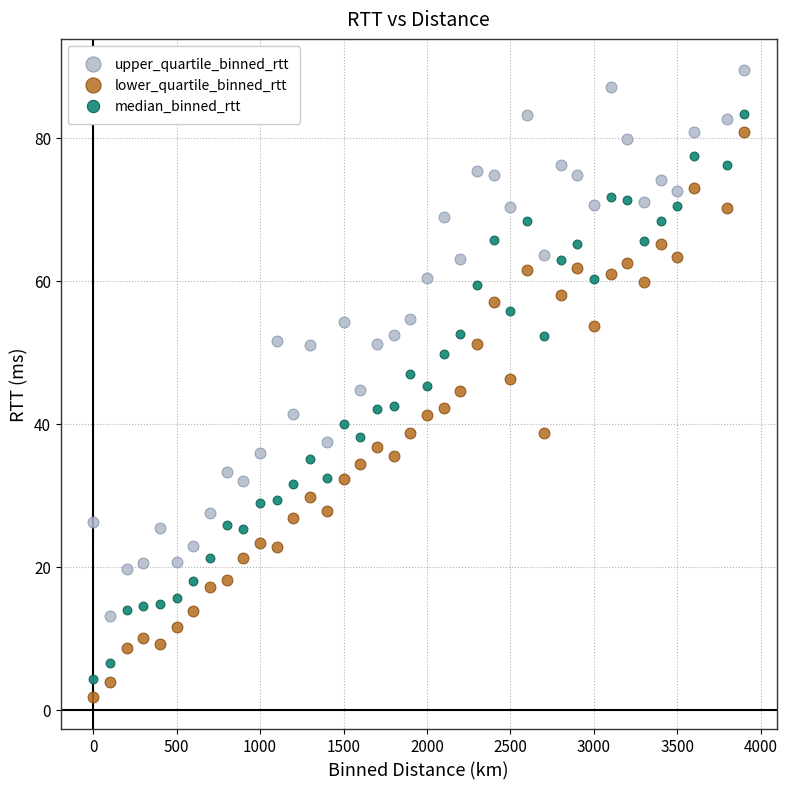

What is the X range (max minus min) for the scatter plot?

3900.0